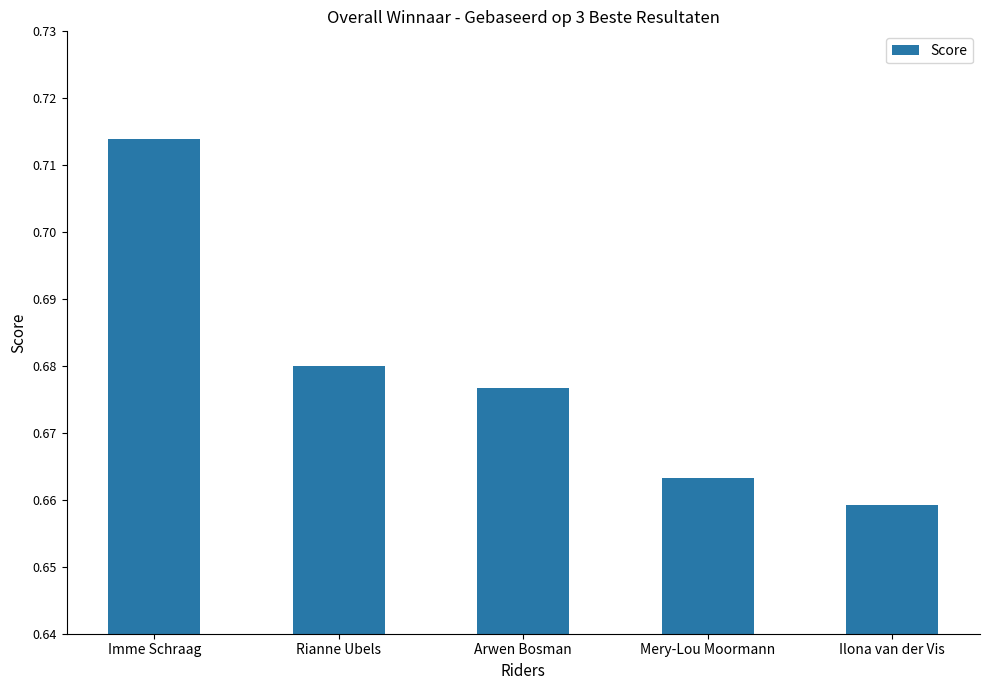

The chart shows a value of 0.2 at Arwen Bosman. True or false?

False